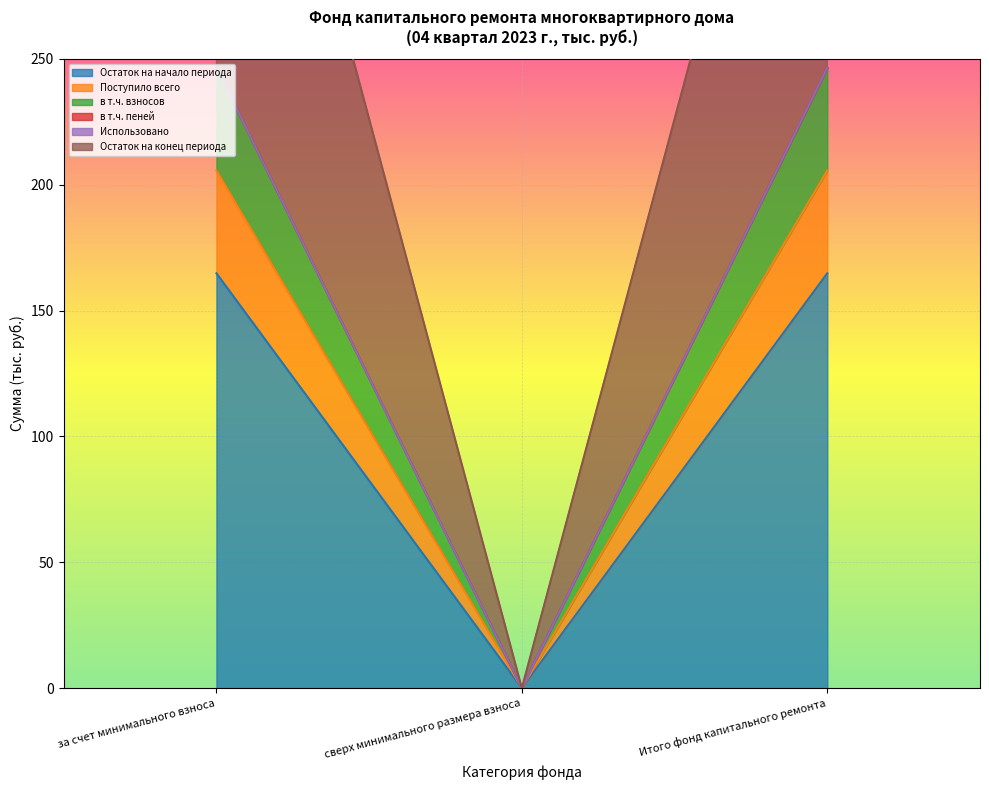

Is it true that Остаток на начало периода equals 331.7 at Итого фонд капитального ремонта?

False